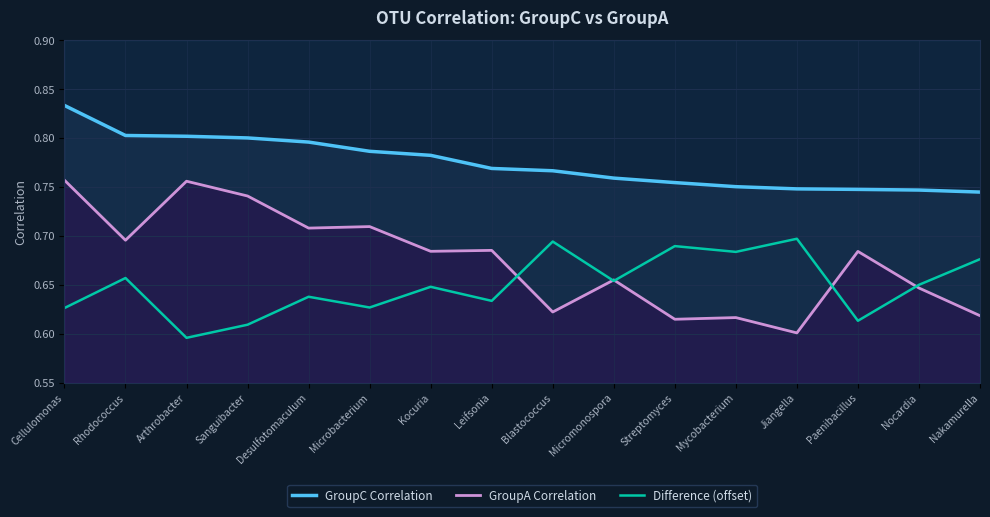

Count the number of data series in this chart.

3